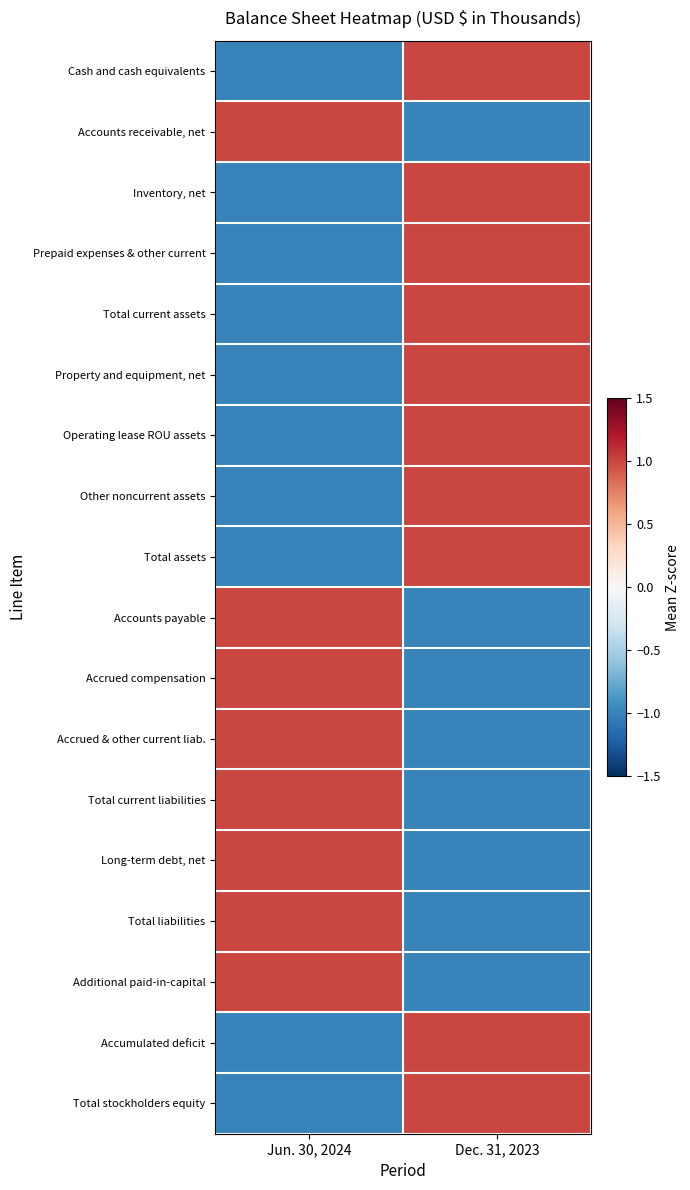

What is the total value across all series at Dec. 31, 2023?

2